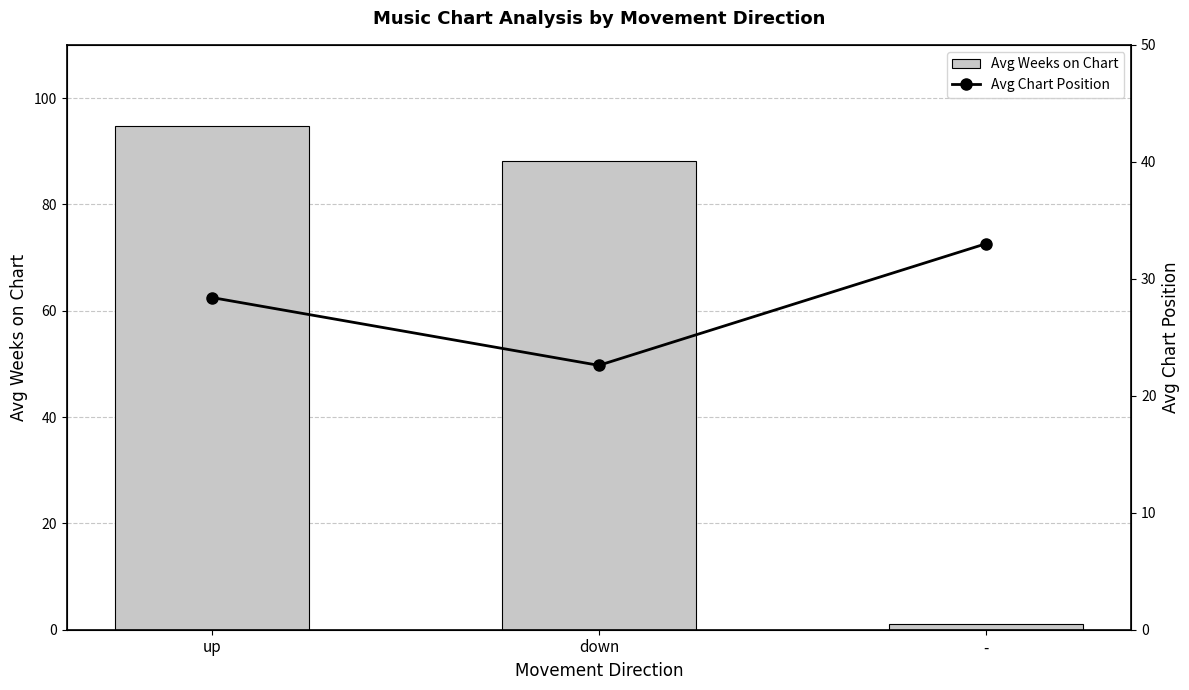

How many values in the Avg Chart Position series exceed 28?

2